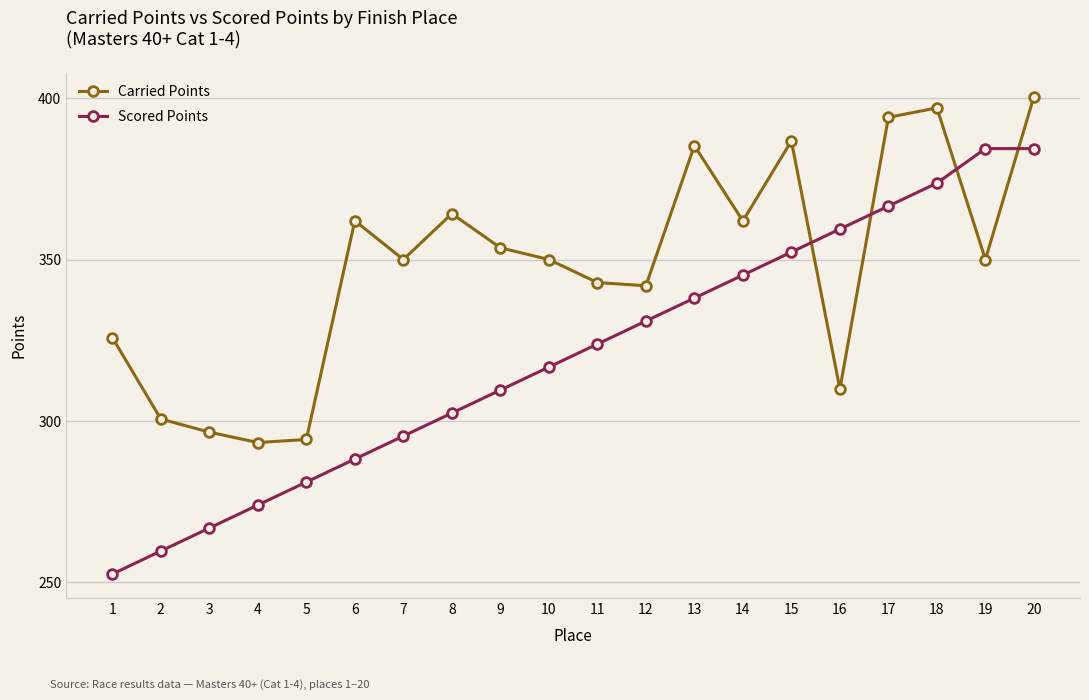

True or false: Scored Points and Carried Points cross at least once.

True